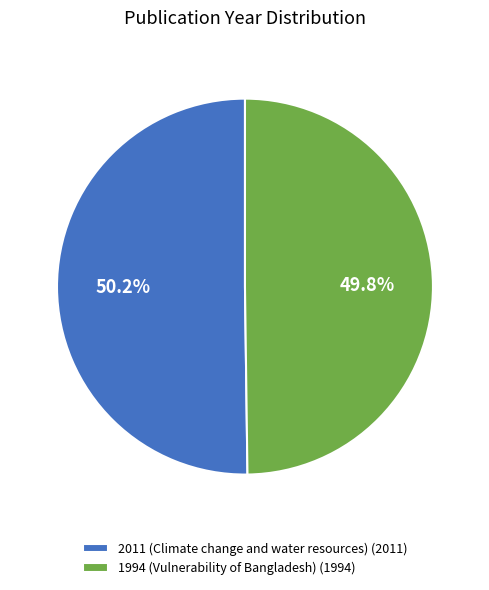

To the nearest percent, what is the combined percentage of 1994 (Vulnerability of Bangladesh) and 2011 (Climate change and water resources)?

100%